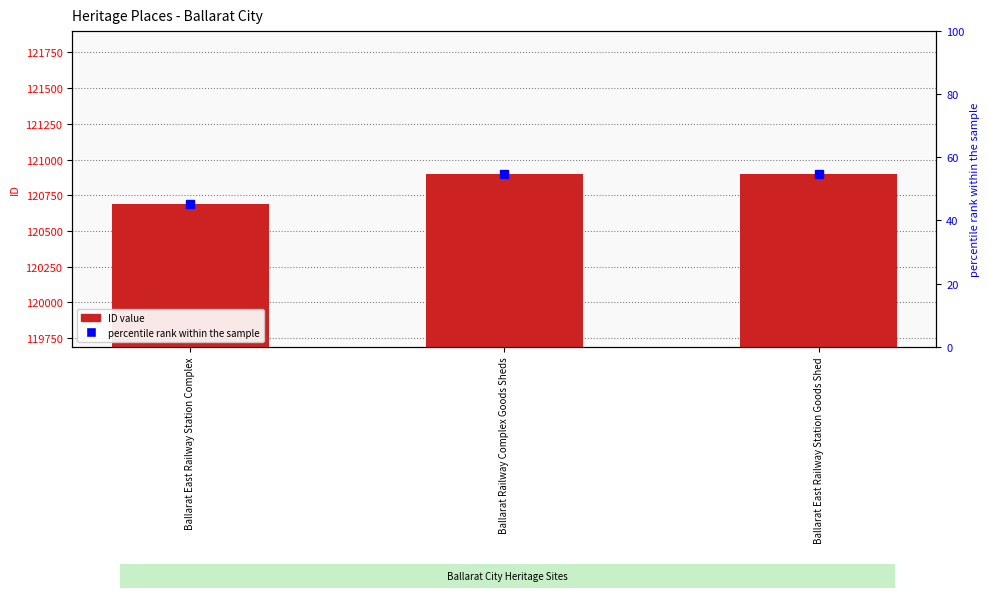

What is the change in value from Ballarat East Railway Station Complex to Ballarat Railway Complex Goods Sheds?

+206